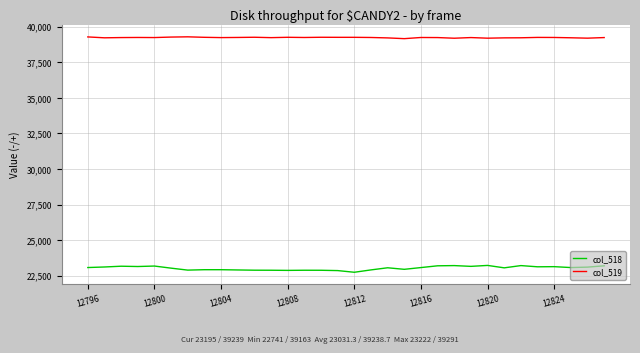

What is the difference between the maximum and minimum values in the col_518 series?

481